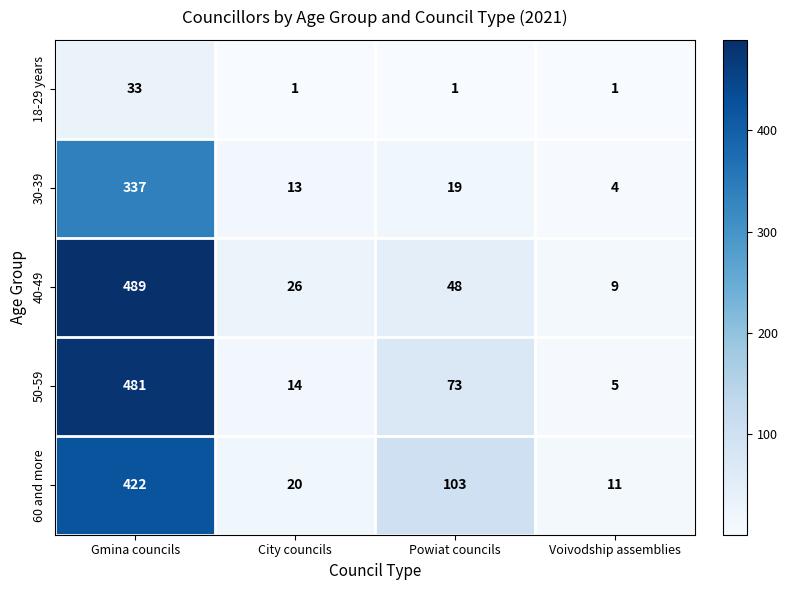

At how many categories does at least one series exceed 327?

1